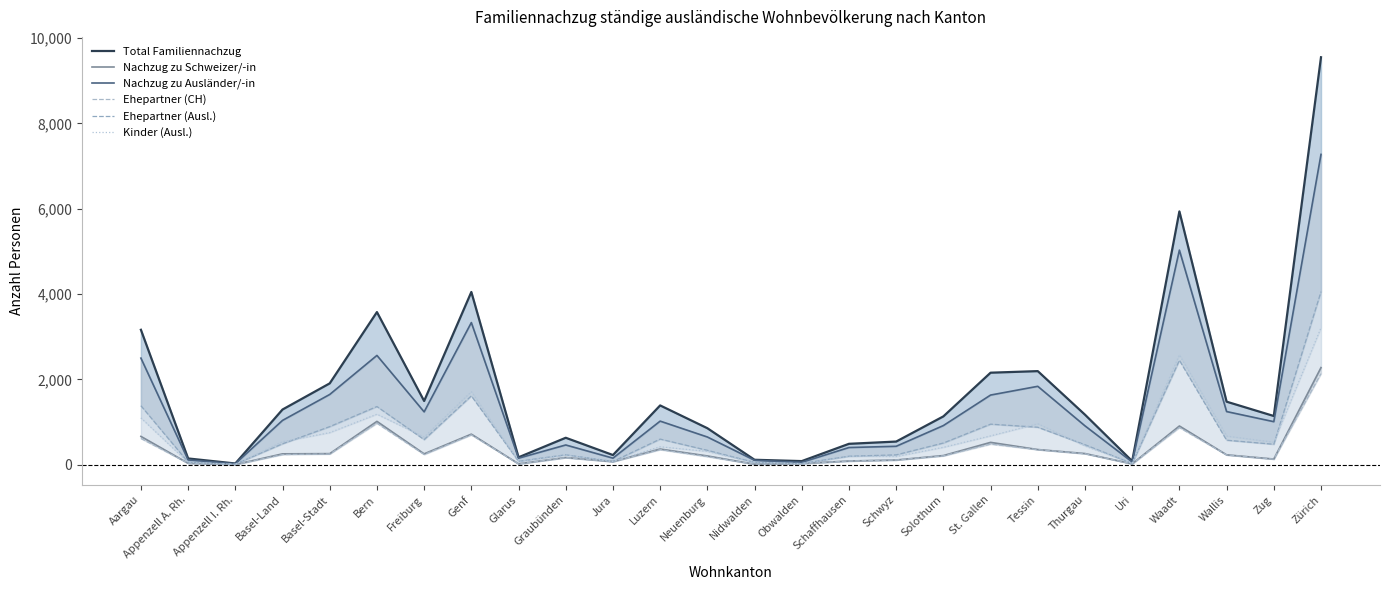

The Nachzug zu Ausländer/-in series shows 918 at Solothurn. True or false?

True